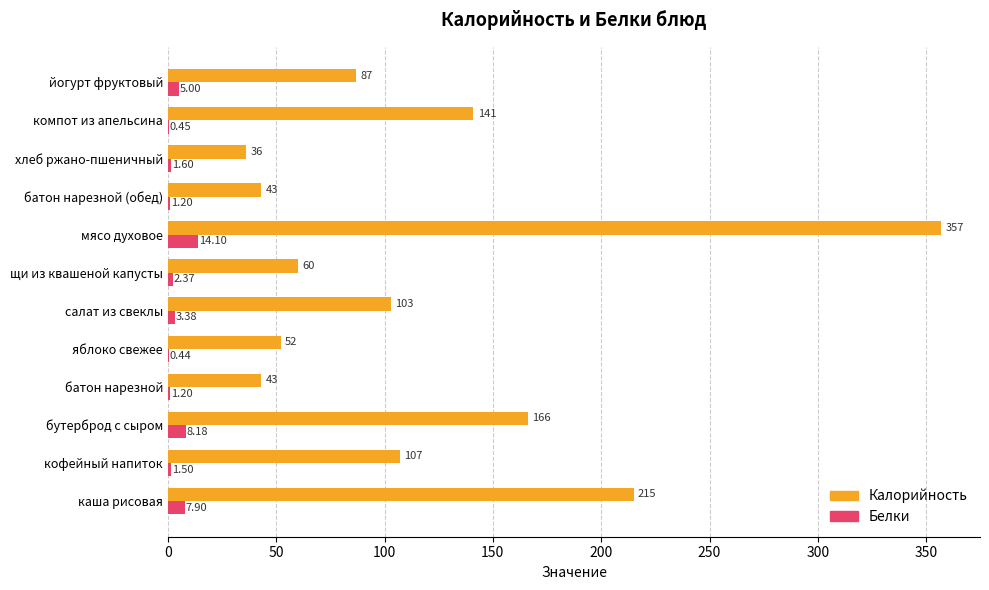

What is the highest value of the Белки series?

14.1